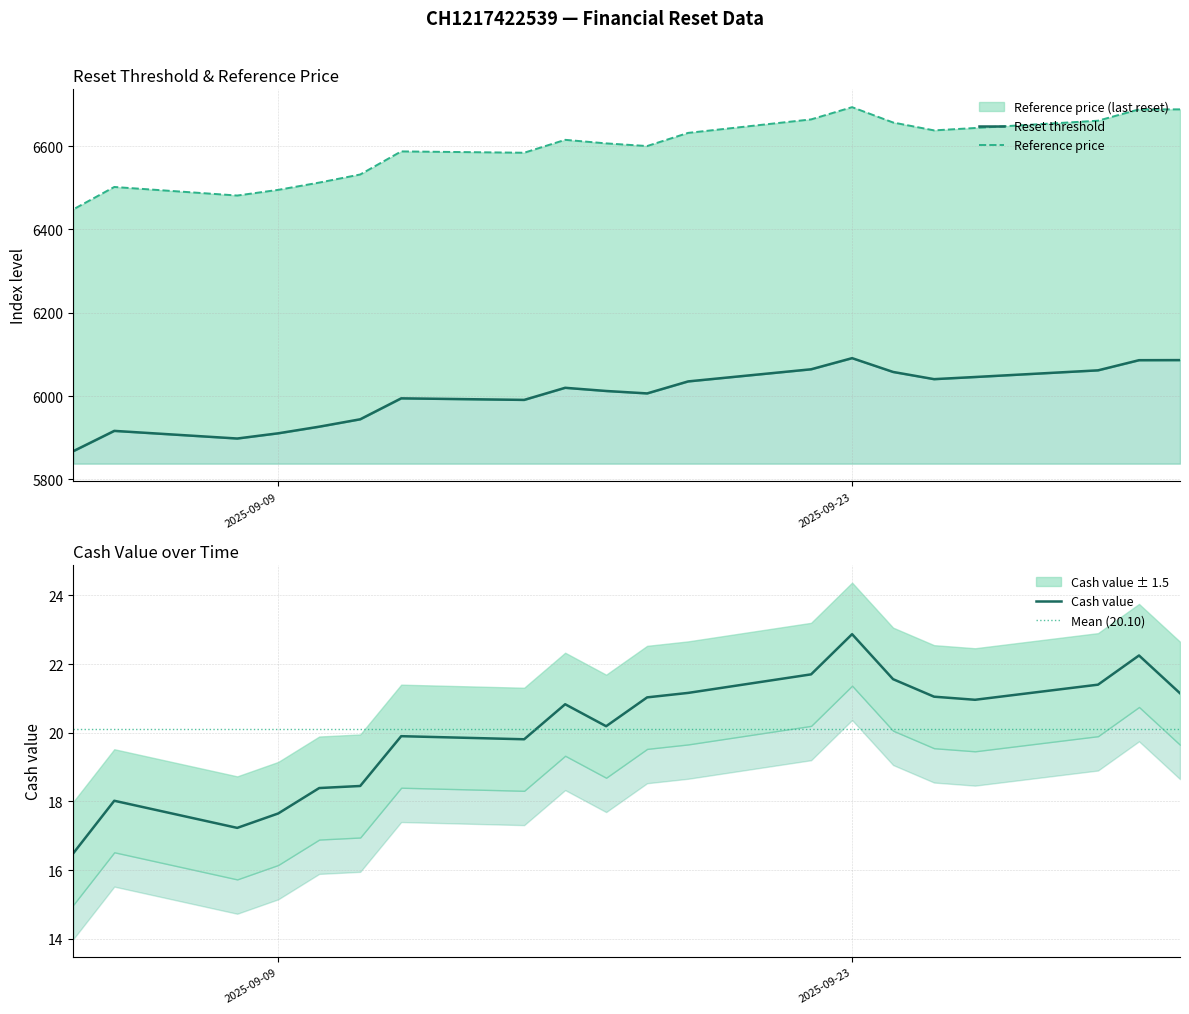

What is the sum of all Reference price values?

131932.6